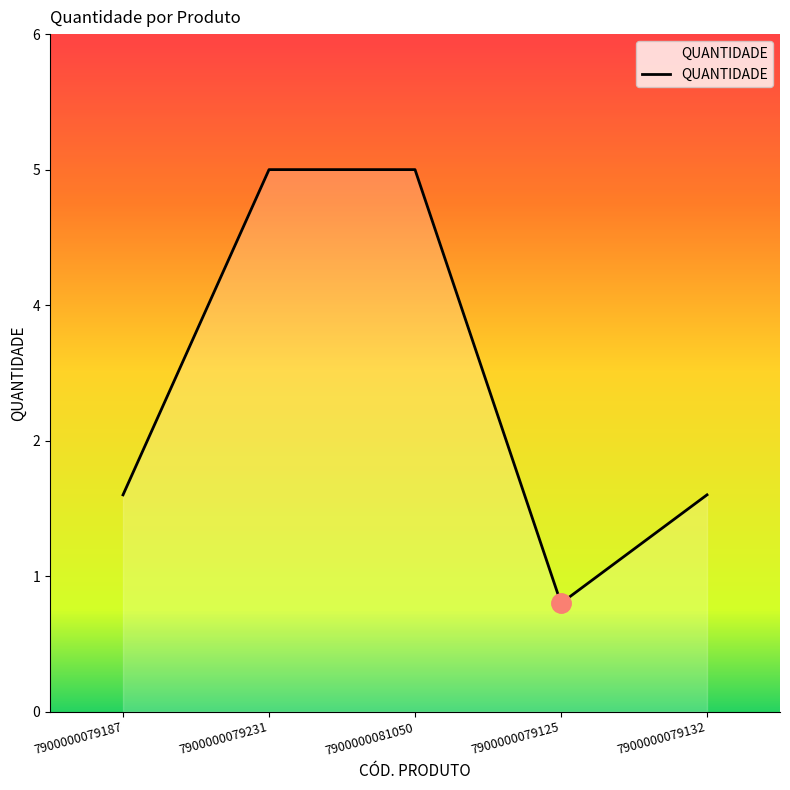

Is this an area chart (filled region under the line)?

Yes